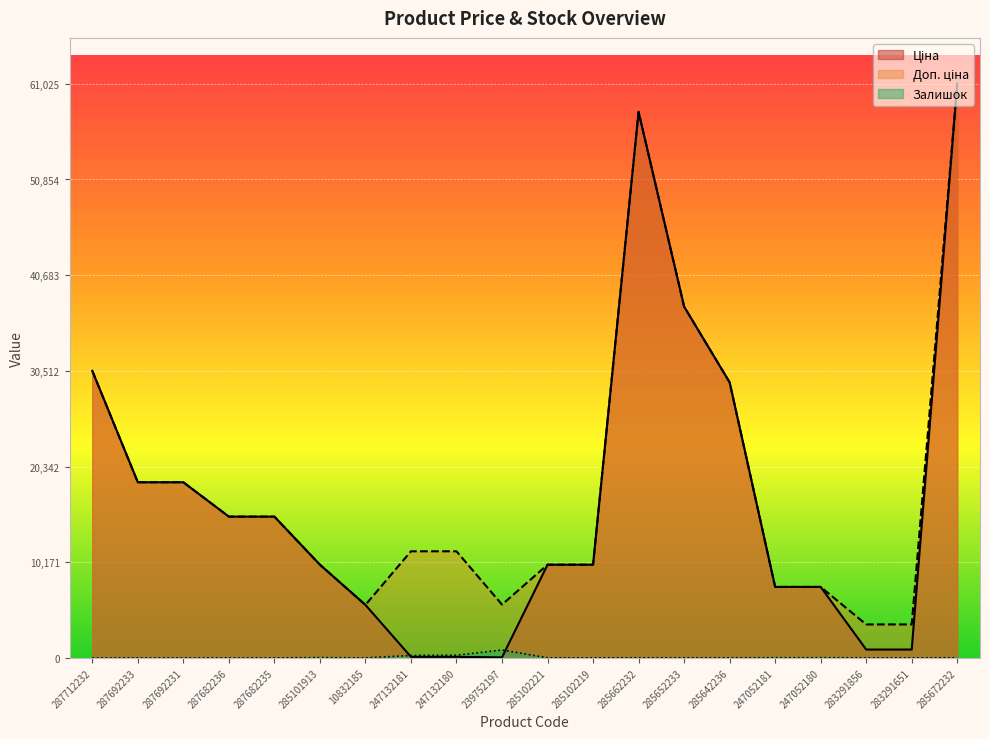

How many distinct data groups are displayed?

3